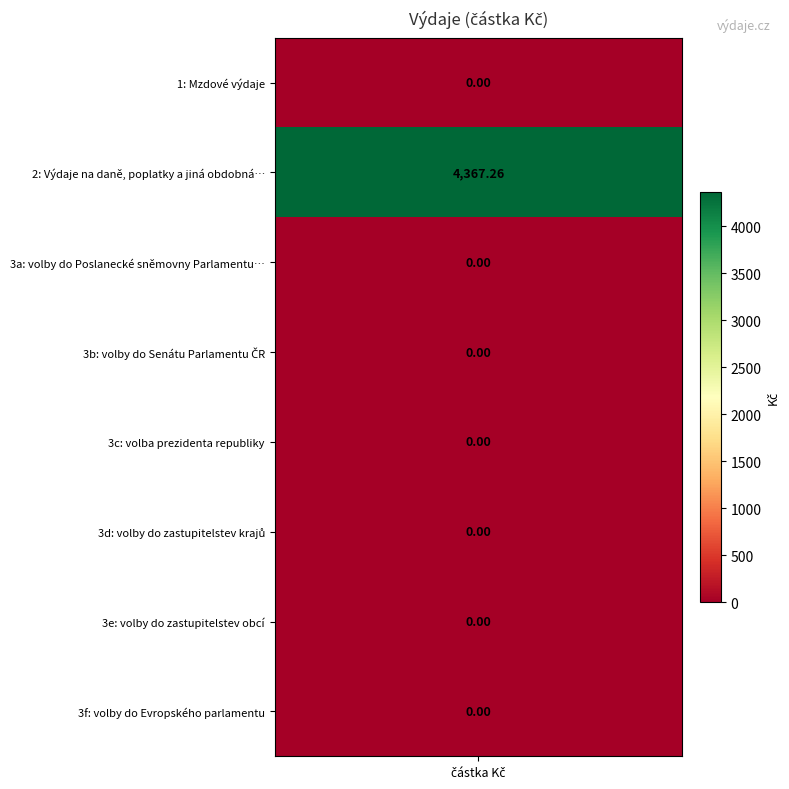

List the labels in order of value, largest first.

2, 1, 3a, 3b, 3c, 3d, 3e, 3f